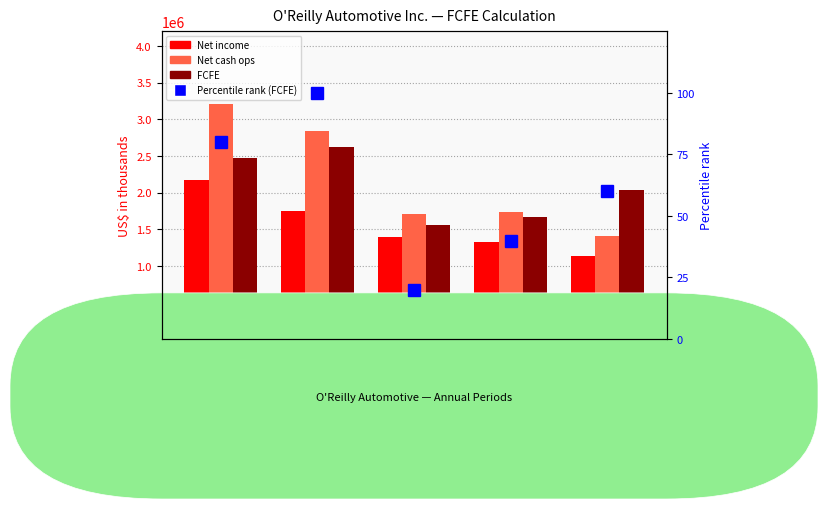

Are the bars horizontal?

No